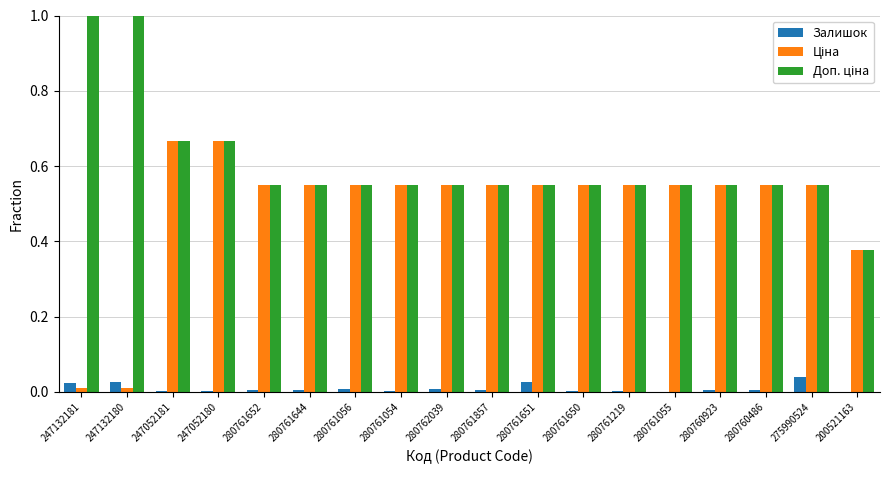

What is the maximum value shown in the chart?

1.0